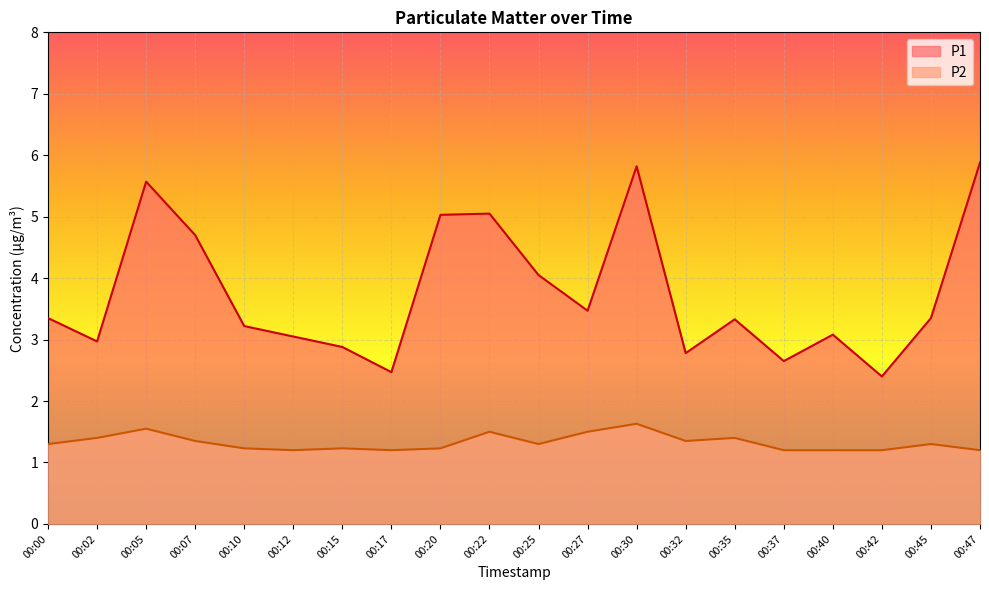

Reading left to right, what are all the values shown in this chart?

P1: 00:00=3.4	00:02=3.0	00:05=5.6	00:07=4.7	00:10=3.2	00:12=3.0	00:15=2.9	00:17=2.5	00:20=5.0	00:22=5.0	00:25=4.0	00:27=3.5	00:30=5.8	00:32=2.8	00:35=3.3	00:37=2.6	00:40=3.1	00:42=2.4	00:45=3.4	00:47=5.9
P2: 00:00=1.3	00:02=1.4	00:05=1.6	00:07=1.4	00:10=1.2	00:12=1.2	00:15=1.2	00:17=1.2	00:20=1.2	00:22=1.5	00:25=1.3	00:27=1.5	00:30=1.6	00:32=1.4	00:35=1.4	00:37=1.2	00:40=1.2	00:42=1.2	00:45=1.3	00:47=1.2